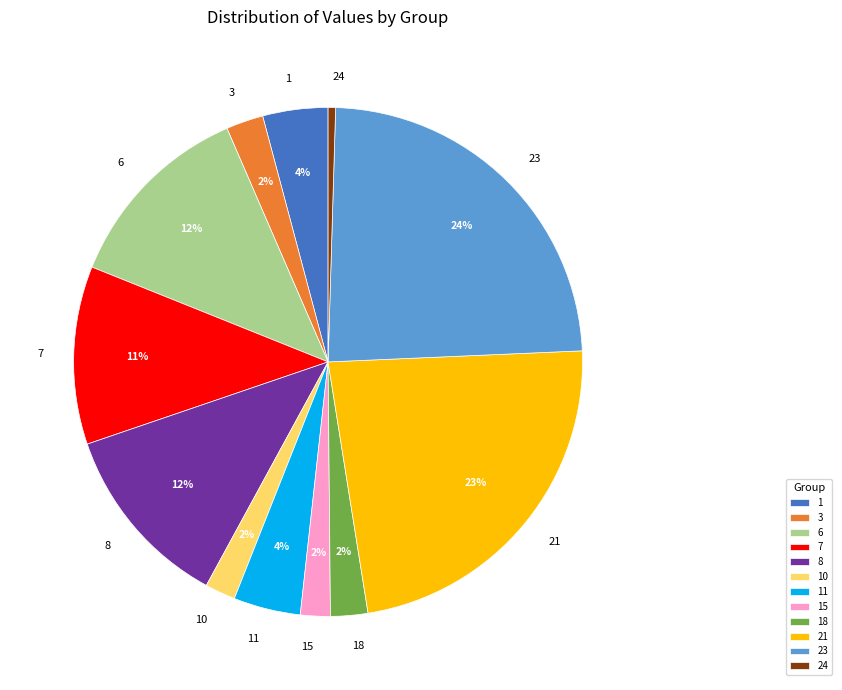

How many slices are in this pie chart?

12